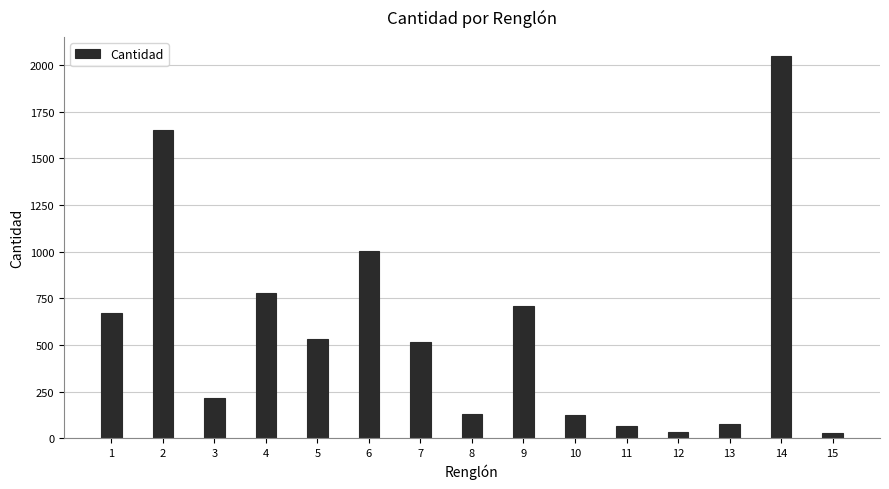

What is the ratio of the value at 2 to the value at 5?

3.1